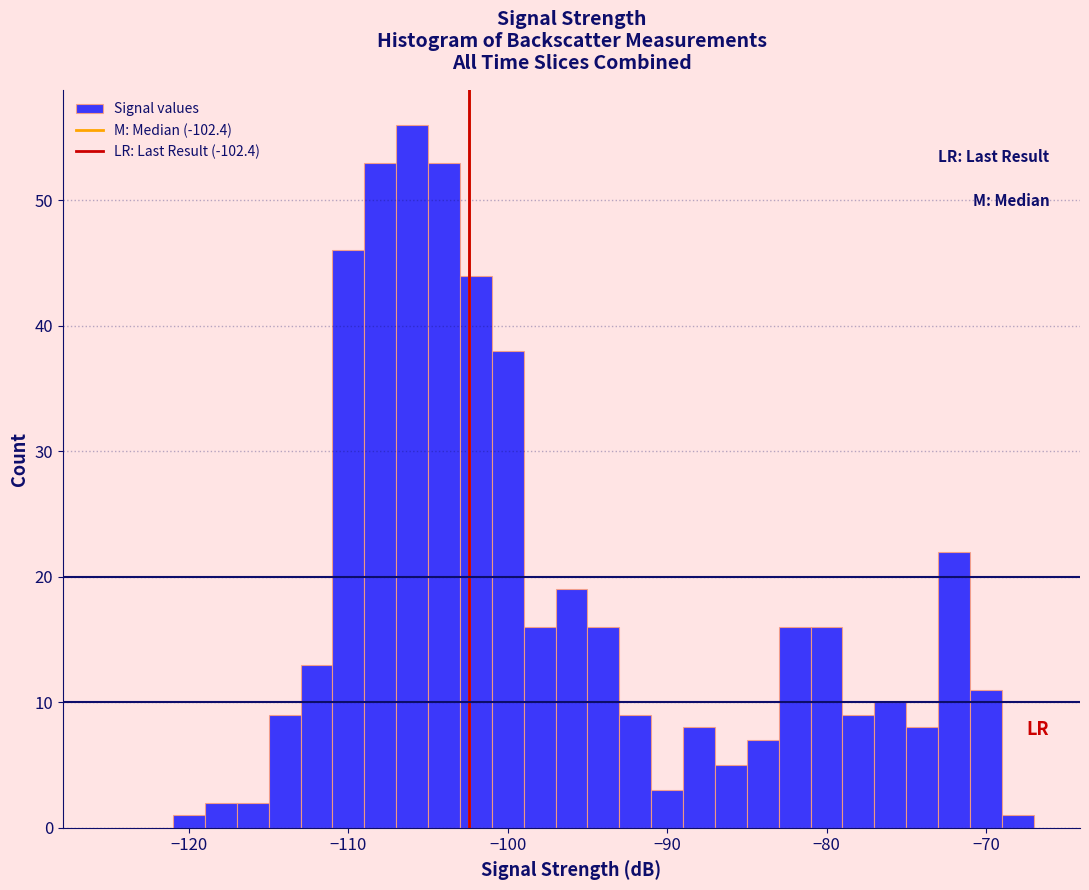

Around what value on the x-axis is the tallest bar? Give the approximate position of its centre, as read against the axis.

-106